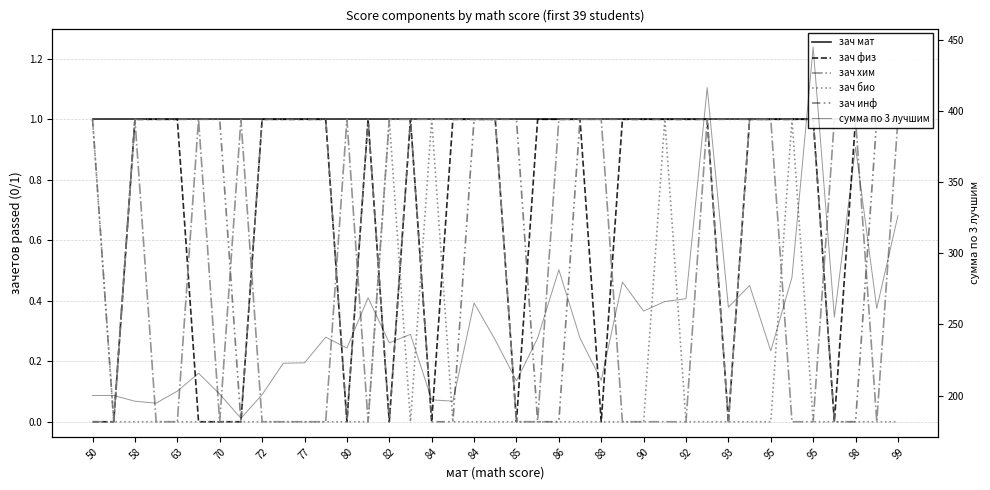

Which has a higher value, 38 or 84?

38